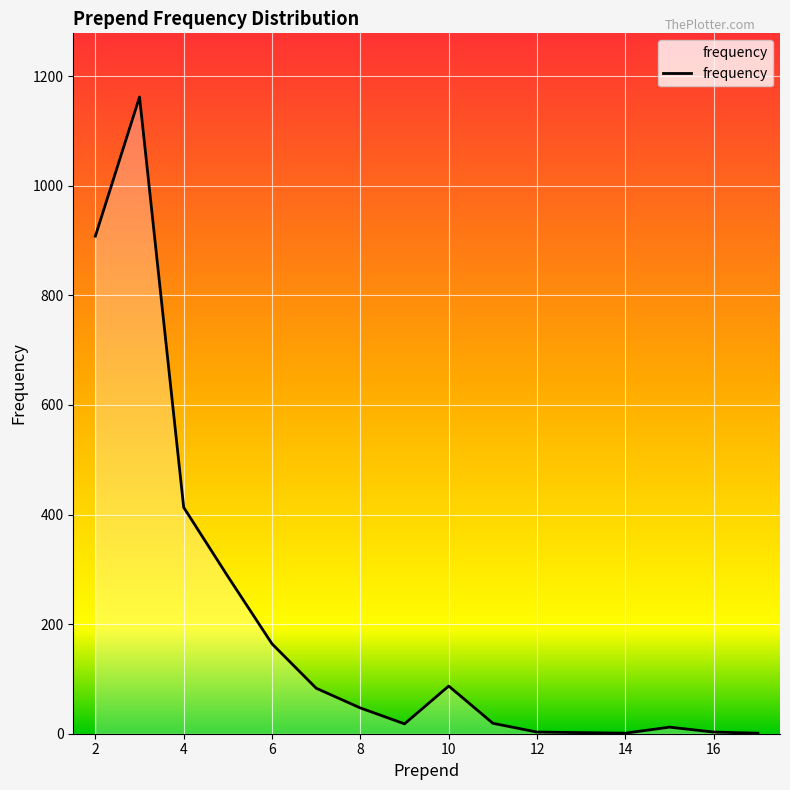

What is the difference between the maximum and minimum values?

1161